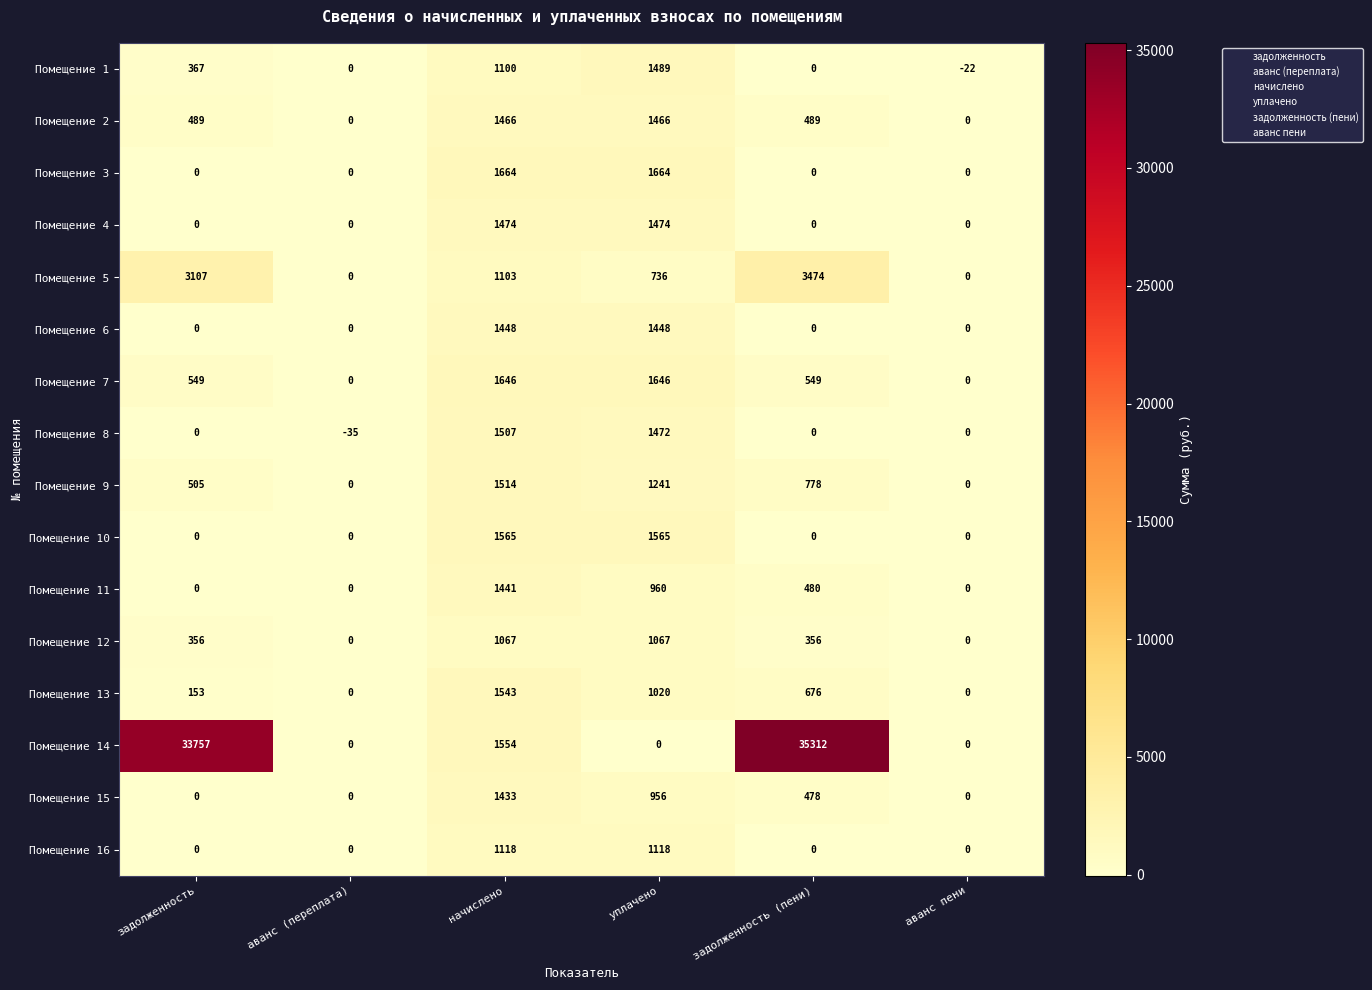

What is the difference between the highest and lowest values at аванс пени?

22